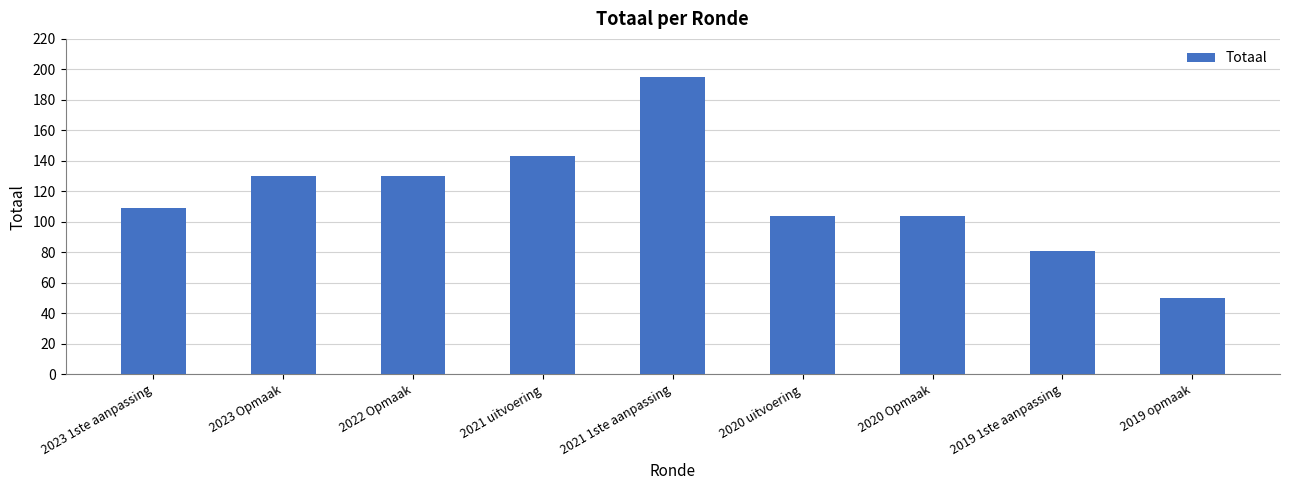

Does the chart contain any negative values?

No